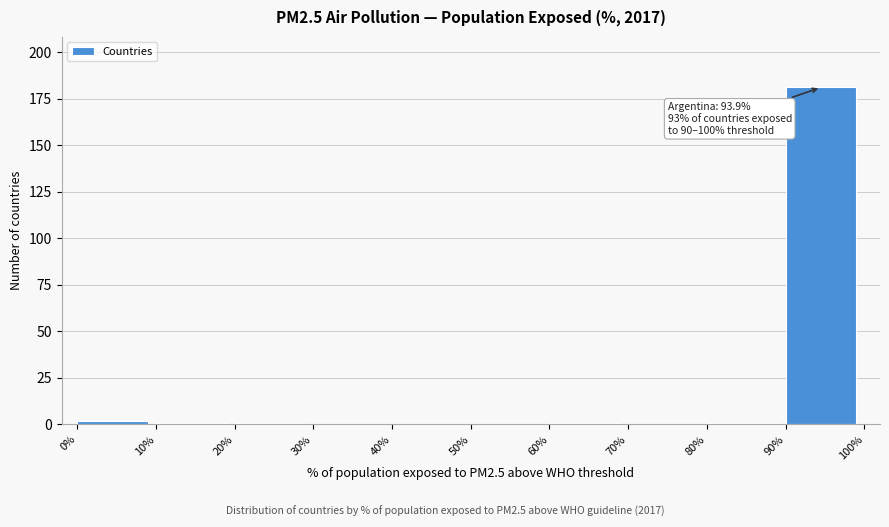

Over which range of the x-axis is the bar tallest?

90% to 100%